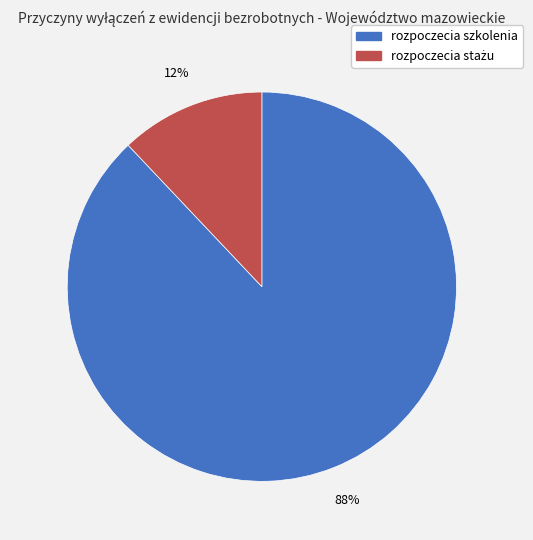

Which category has the biggest portion of the pie?

rozpoczecia szkolenia